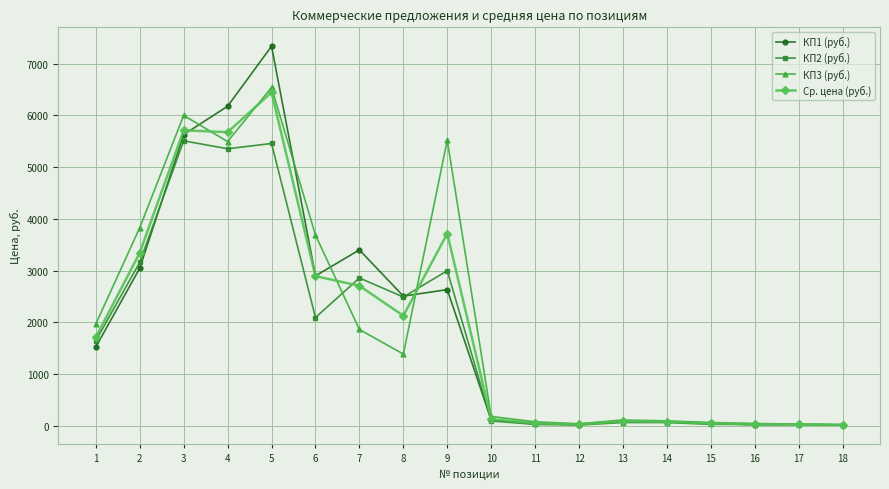

True or false: КП3 (руб.) has more than 1 interior local peaks.

True